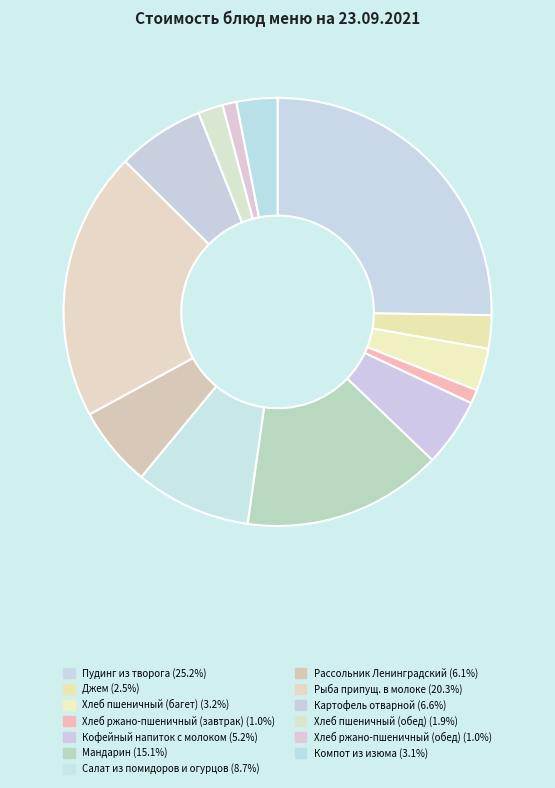

How many segments does this pie chart have?

13